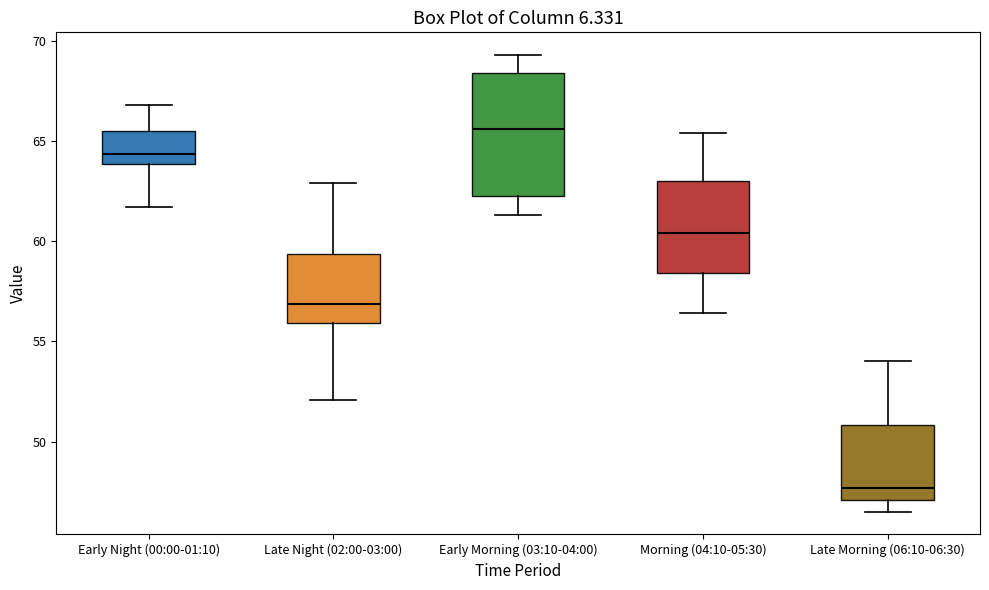

Reading left to right, transcribe this box plot: for each box, give where its median line is, the range the box spans, and where its two whiskers end, as read against the y-axis. The values are not printed on the chart, so give them approximately, as read against the axis.

Early Night (00:00-01:10): median 64.5, box 64.0 to 65.5, whiskers 61.5 to 67.0
Late Night (02:00-03:00): median 57.0, box 56.0 to 59.5, whiskers 52.0 to 63.0
Early Morning (03:10-04:00): median 65.5, box 62.5 to 68.5, whiskers 61.5 to 69.5
Morning (04:10-05:30): median 60.5, box 58.5 to 63.0, whiskers 56.5 to 65.5
Late Morning (06:10-06:30): median 47.5, box 47.0 to 51.0, whiskers 46.5 to 54.0